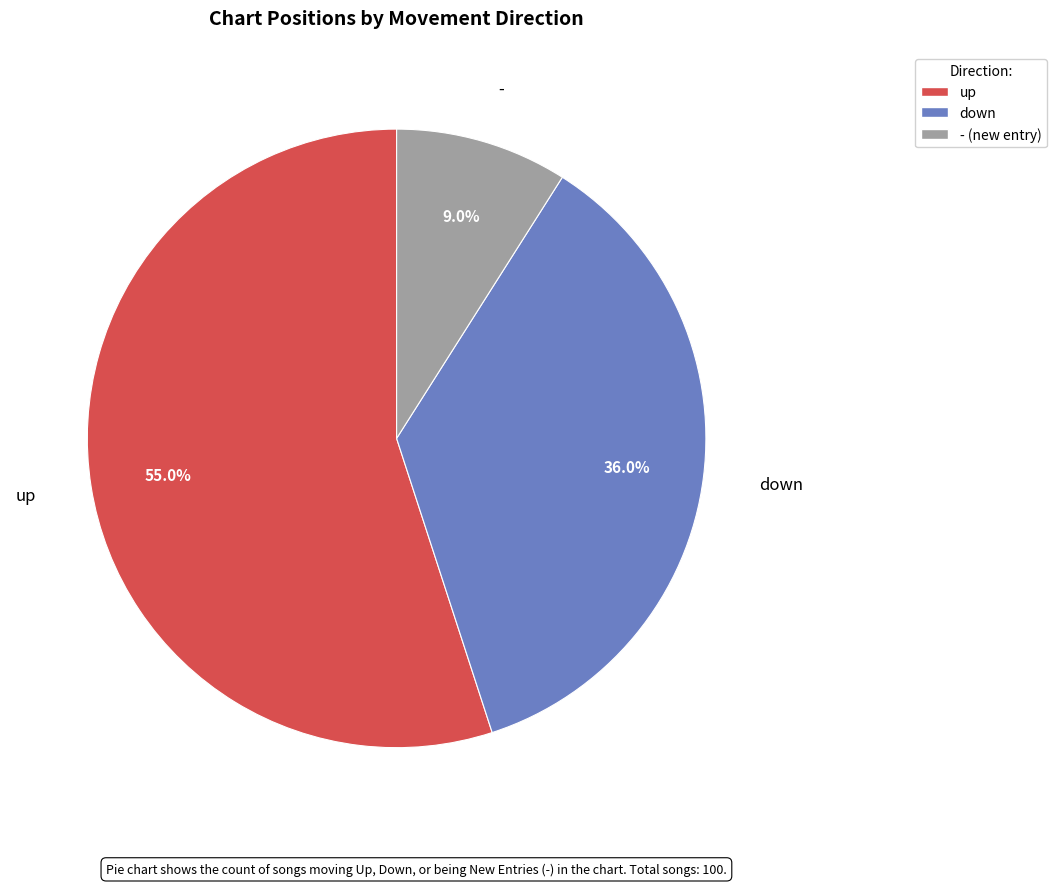

How much of the chart is everything except up?

45.0%